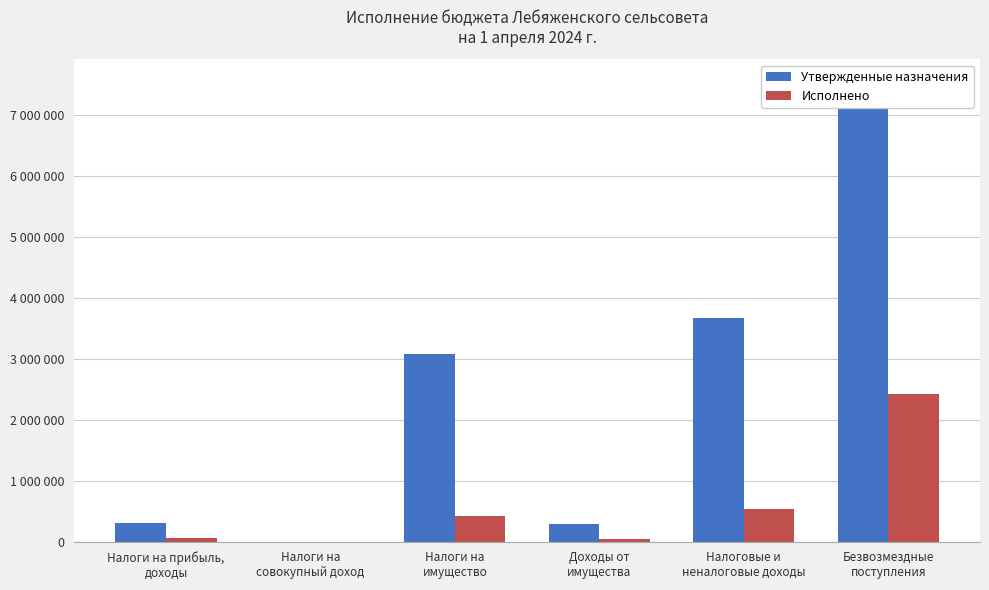

How many positive values does the Исполнено series have?

5